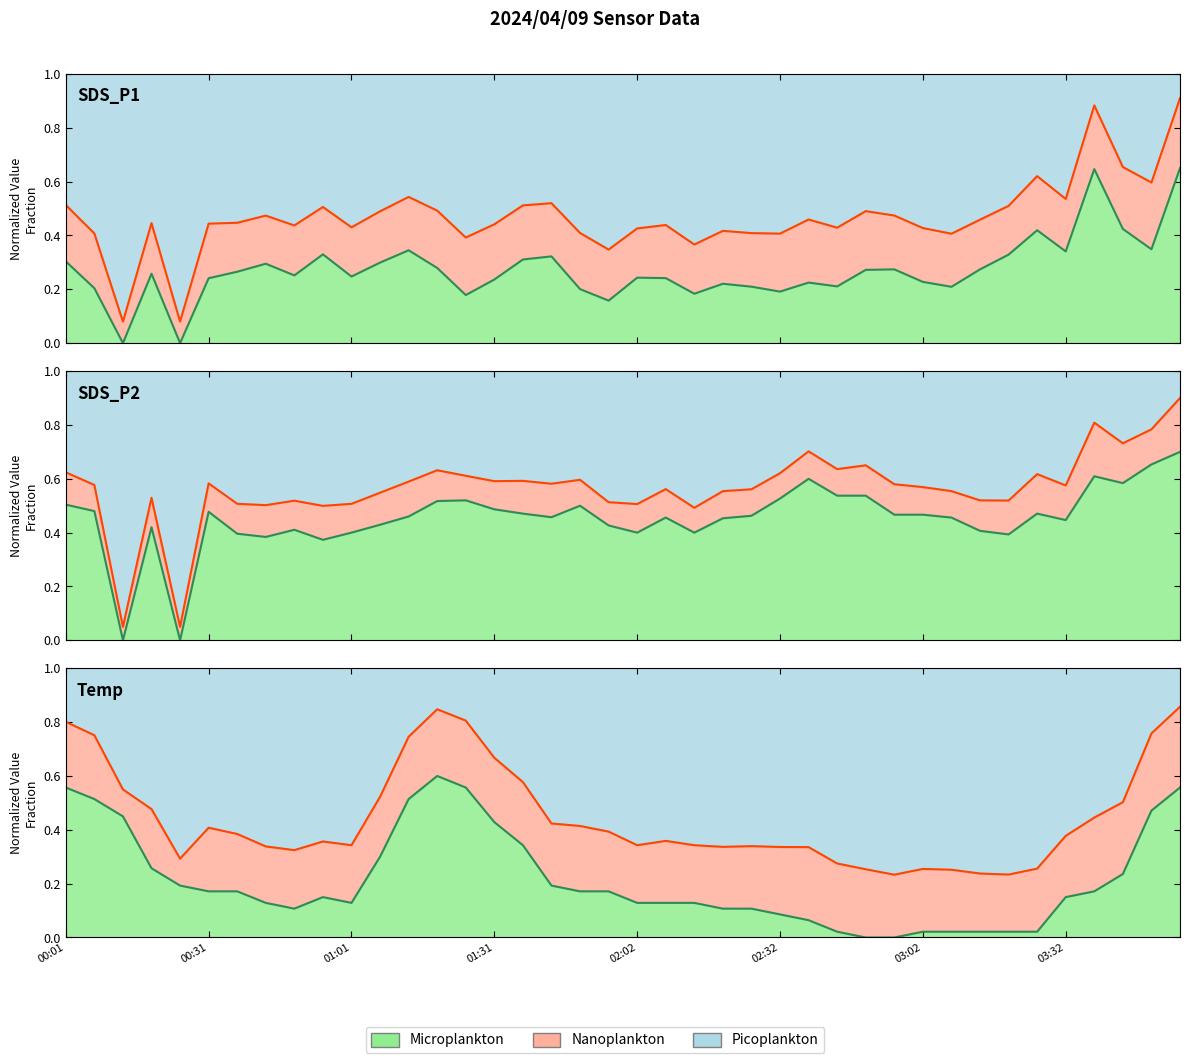

At which category does SDS_P2 reach its first local peak?

00:19